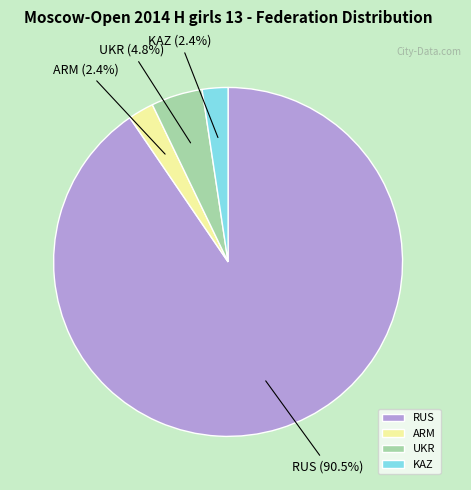

Which slice represents more than half of the pie?

RUS